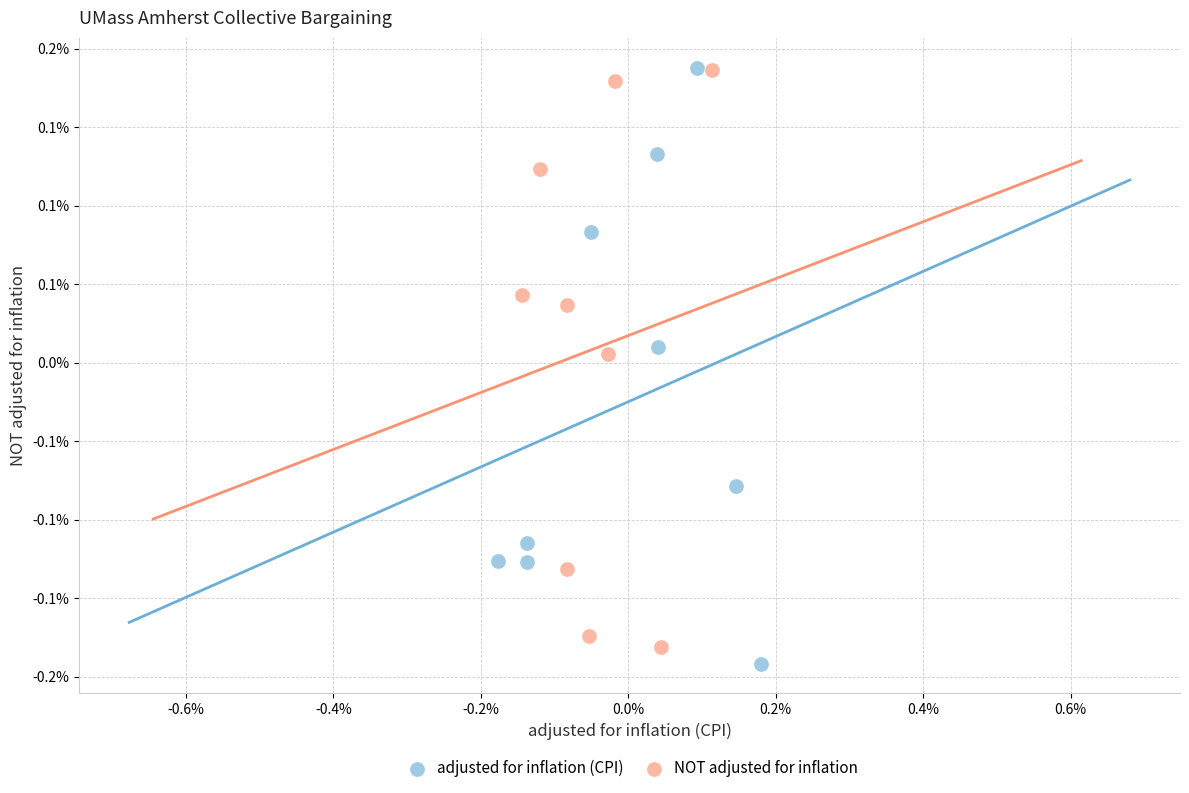

What are all the series names shown in the legend?

adjusted for inflation (CPI), NOT adjusted for inflation